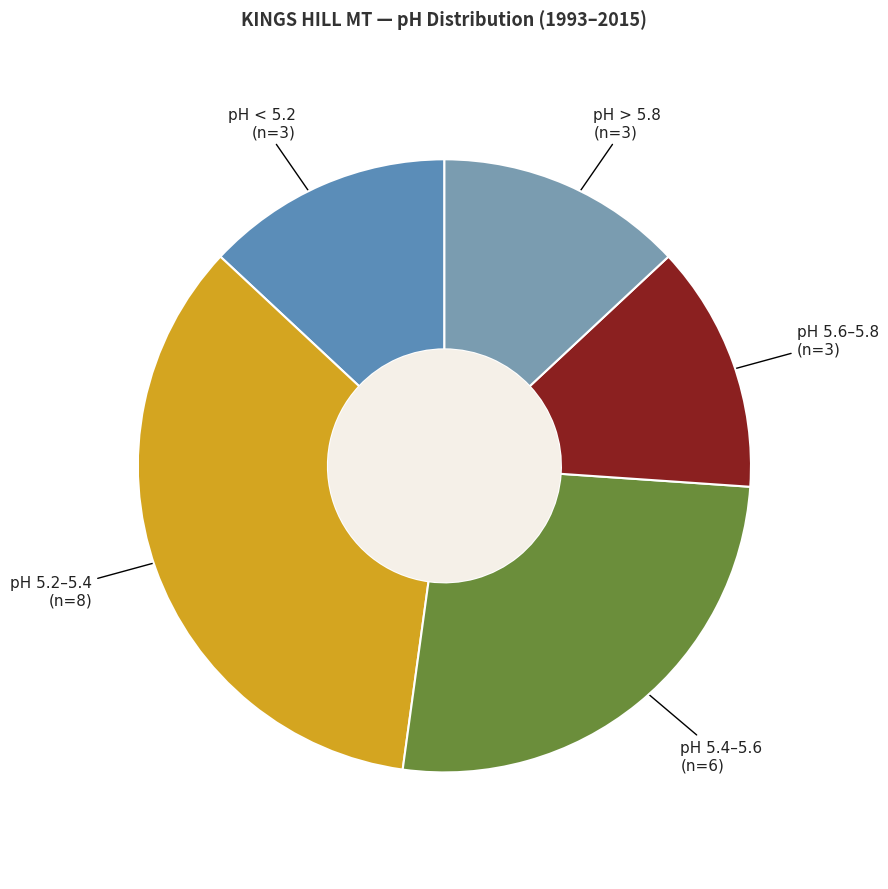

Is there a majority slice in this chart?

No